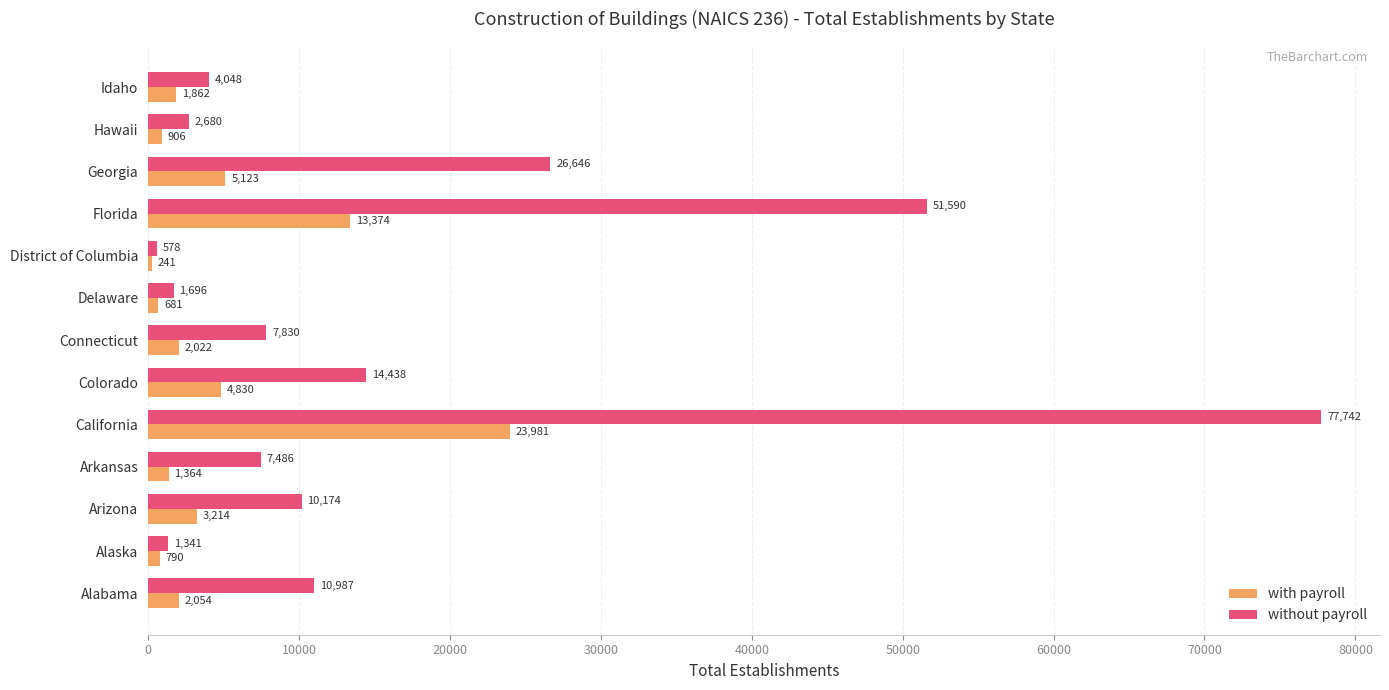

What is the sum of all with payroll values?

60442